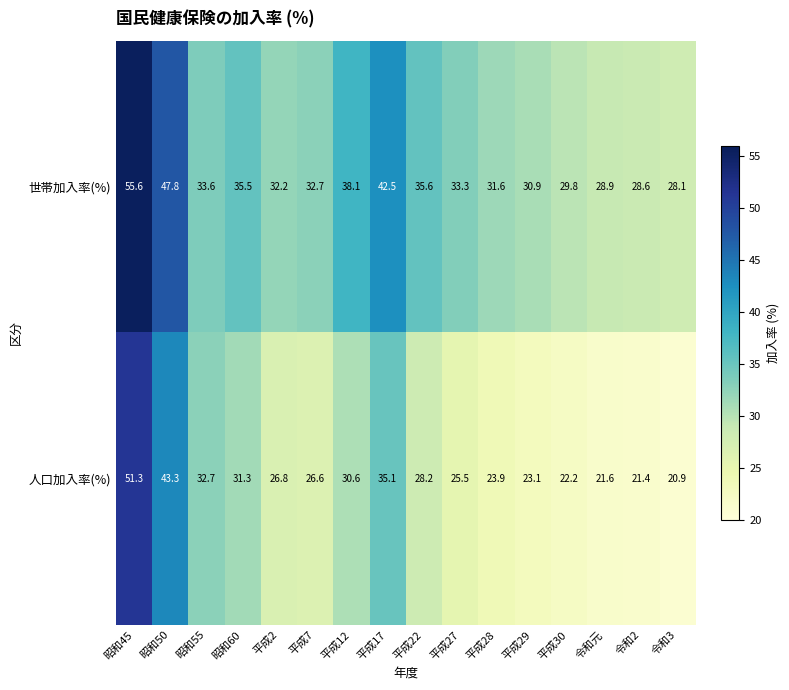

At how many categories does at least one series exceed 52?

1